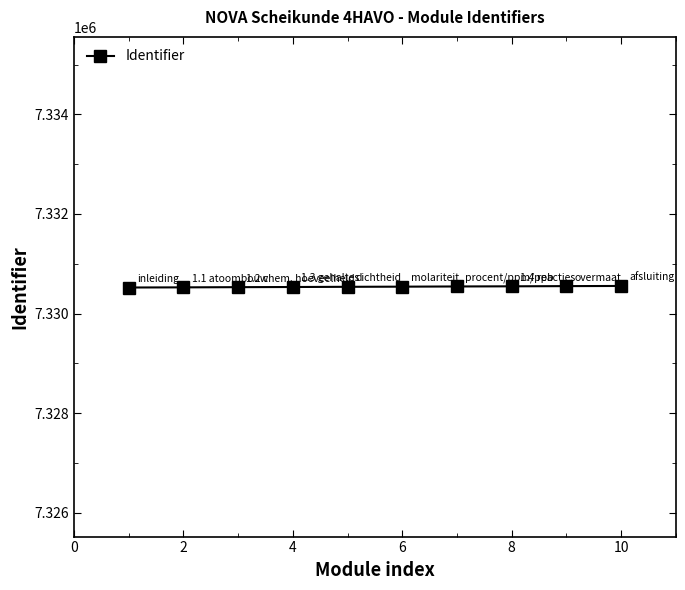

What is the value of the 5th point from the left?

7330538